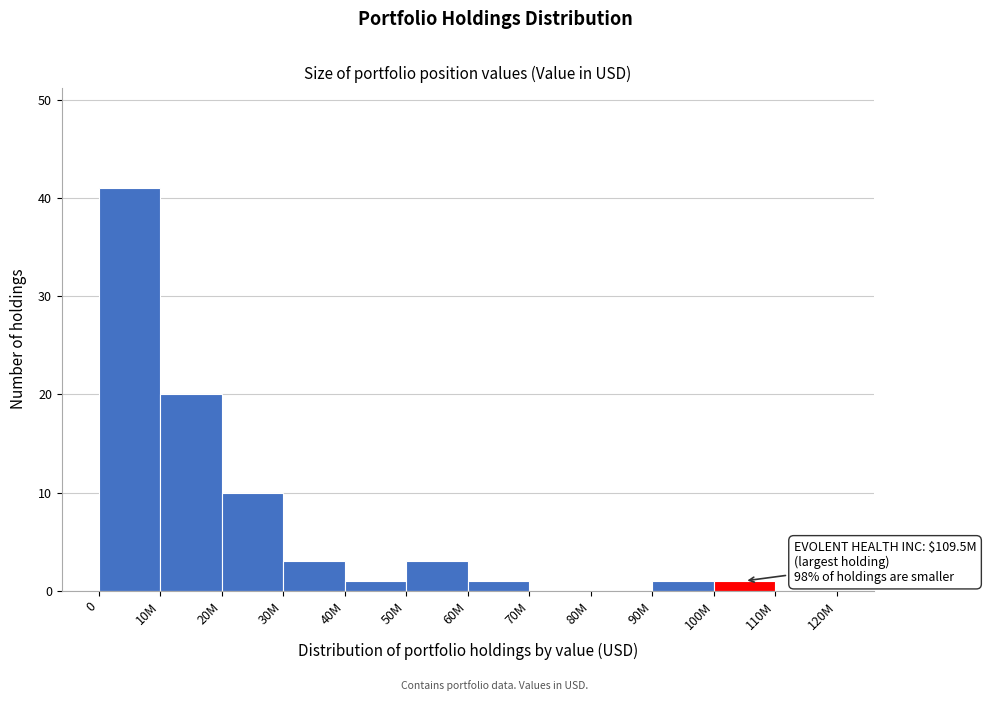

Reading left to right, extract all data points from this chart.

0=41	10M=20	20M=10	30M=3	40M=1	50M=3	60M=1	70M=0	80M=0	90M=1	100M=1	110M=0